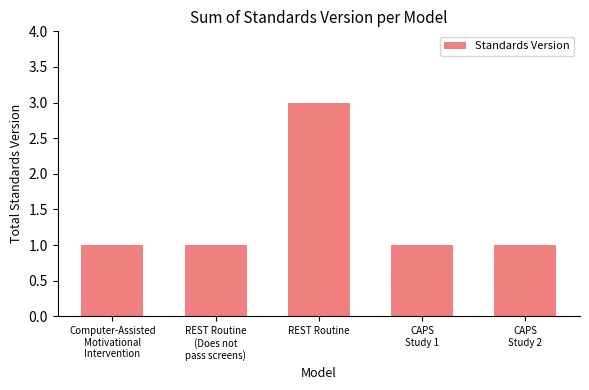

What is the sum of all values?

7